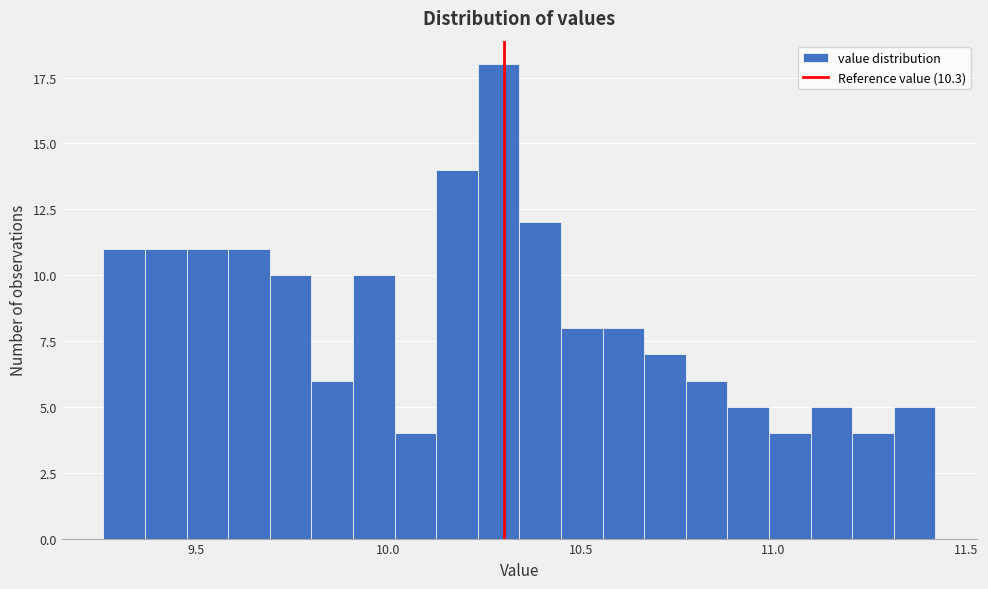

Read against the x-axis, roughly where is the centre of the tallest bar?

10.30